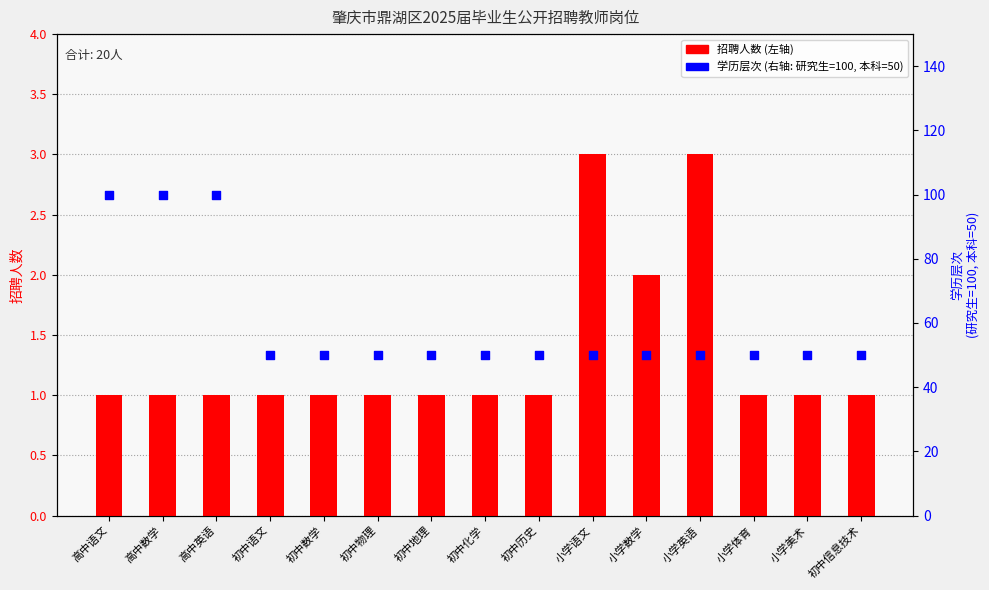

Is the value of 学历层次 at 小学英语 greater than the value of 招聘人数 at 高中英语?

Yes